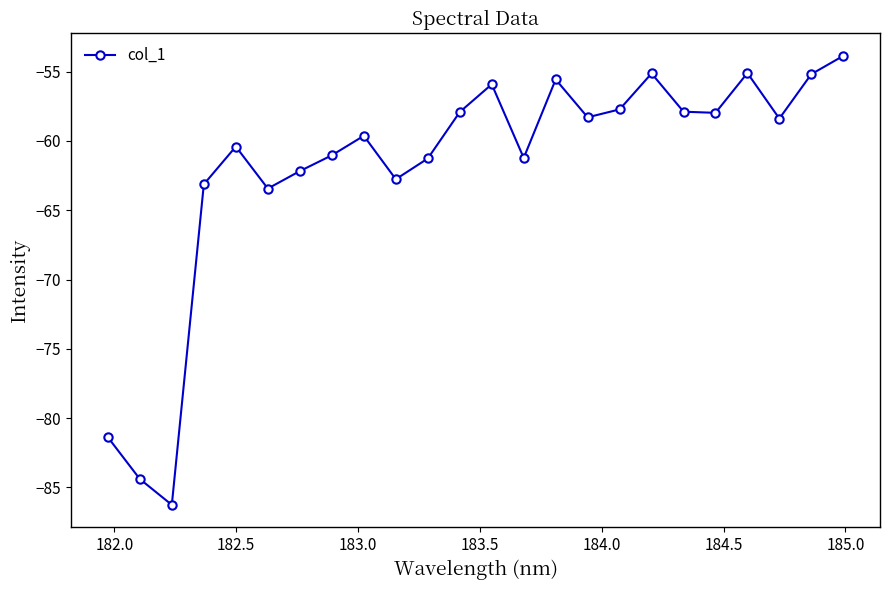

What is the average value?

-61.9